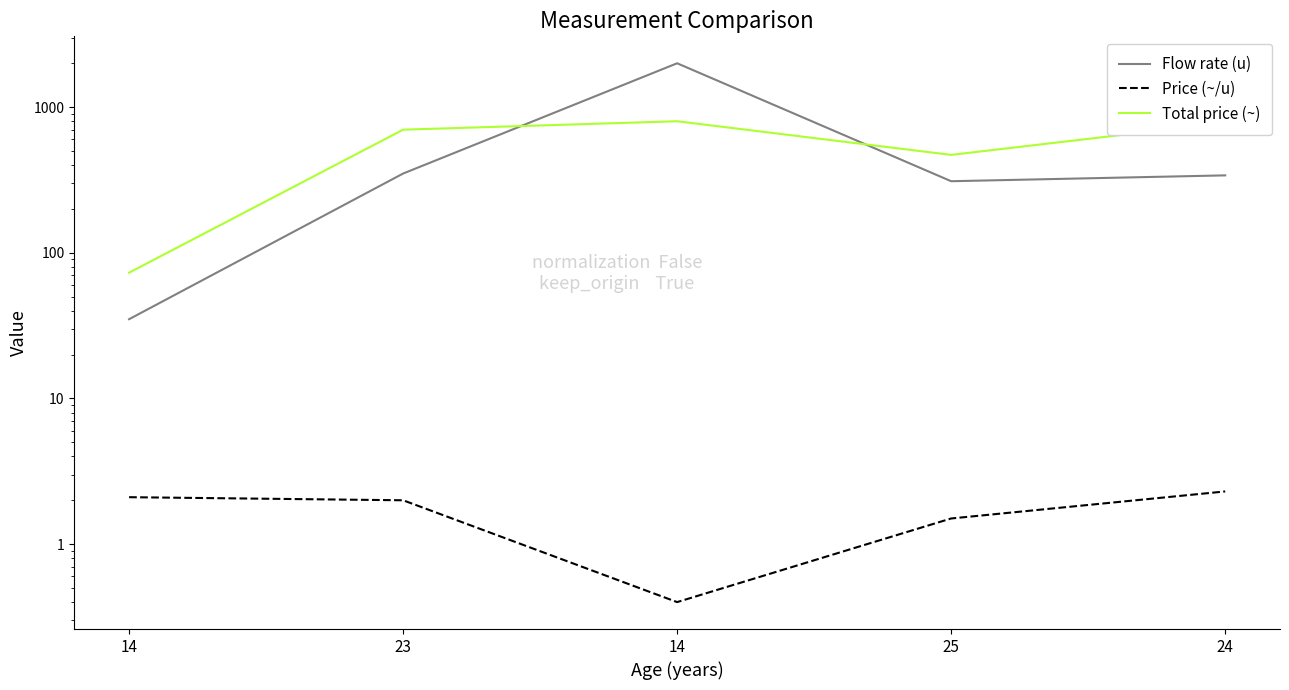

Reading right to left, what are all the values shown in this chart?

Flow rate (u): 24=340.0	25=310.0	14=2000.0	23=350.0	14=35.0
Price (~/u): 24=2.3	25=1.5	14=0.4	23=2.0	14=2.1
Total price (~): 24=780.0	25=470.0	14=800.0	23=700.0	14=73.0